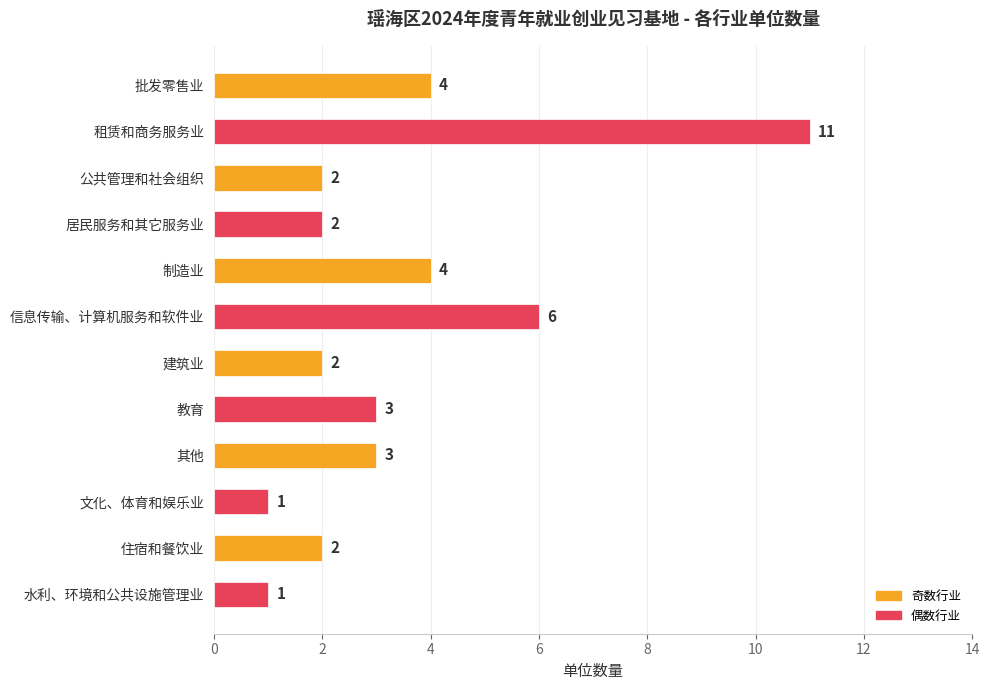

Reading top to bottom, transcribe all the data shown in this chart.

批发零售业=4	租赁和商务服务业=11	公共管理和社会组织=2	居民服务和其它服务业=2	制造业=4	信息传输、计算机服务和软件业=6	建筑业=2	教育=3	其他=3	文化、体育和娱乐业=1	住宿和餐饮业=2	水利、环境和公共设施管理业=1